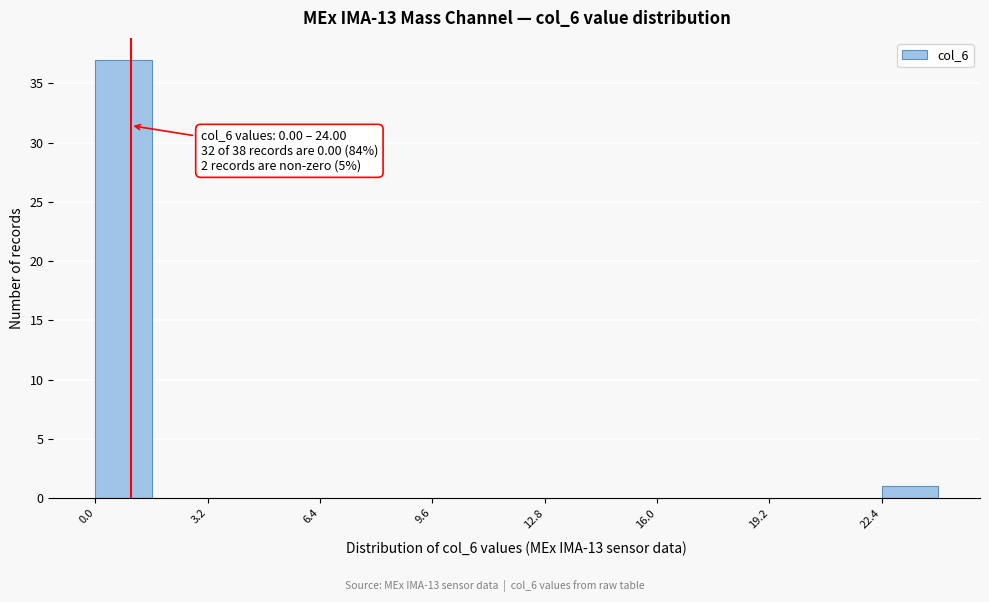

Read against the x-axis, roughly where is the centre of the tallest bar?

1.0